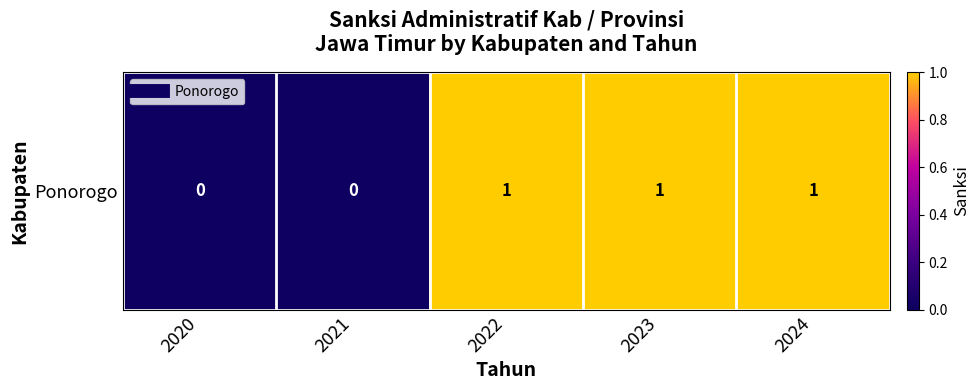

Is it true that the value at 2024 is 1?

False